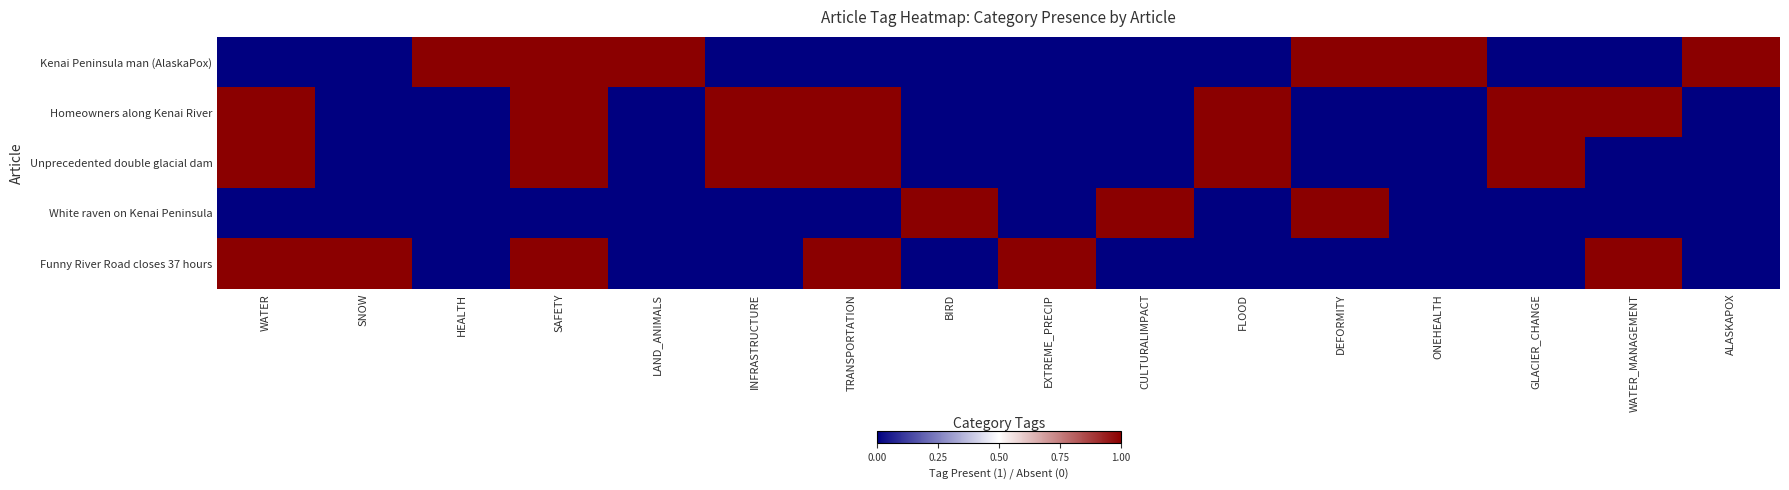

Which series changed the most between LAND_ANIMALS and TRANSPORTATION?

Kenai Peninsula man (AlaskaPox)